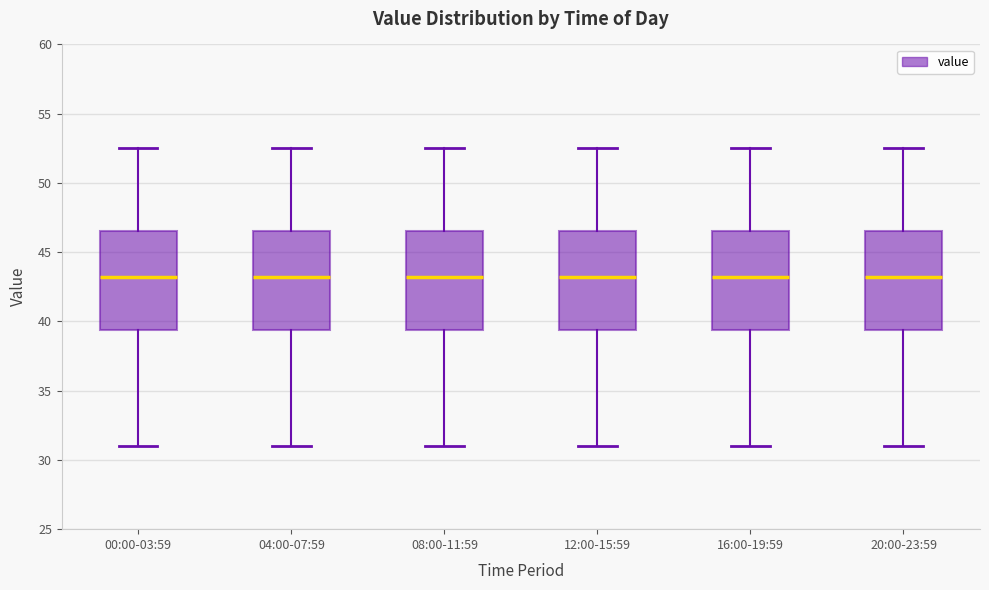

Reading left to right, transcribe this box plot: for each box, give where its median line is, the range the box spans, and where its two whiskers end, as read against the y-axis. The values are not printed on the chart, so give them approximately, as read against the axis.

00:00-03:59: median 43.0, box 39.5 to 46.5, whiskers 31.0 to 52.5
04:00-07:59: median 43.0, box 39.5 to 46.5, whiskers 31.0 to 52.5
08:00-11:59: median 43.0, box 39.5 to 46.5, whiskers 31.0 to 52.5
12:00-15:59: median 43.0, box 39.5 to 46.5, whiskers 31.0 to 52.5
16:00-19:59: median 43.0, box 39.5 to 46.5, whiskers 31.0 to 52.5
20:00-23:59: median 43.0, box 39.5 to 46.5, whiskers 31.0 to 52.5